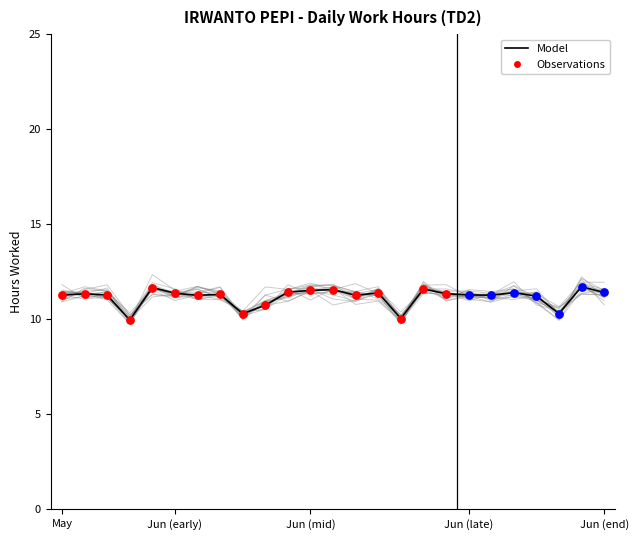

What is the ratio of the value at 8-Jun to the value at 29-May?

1.0